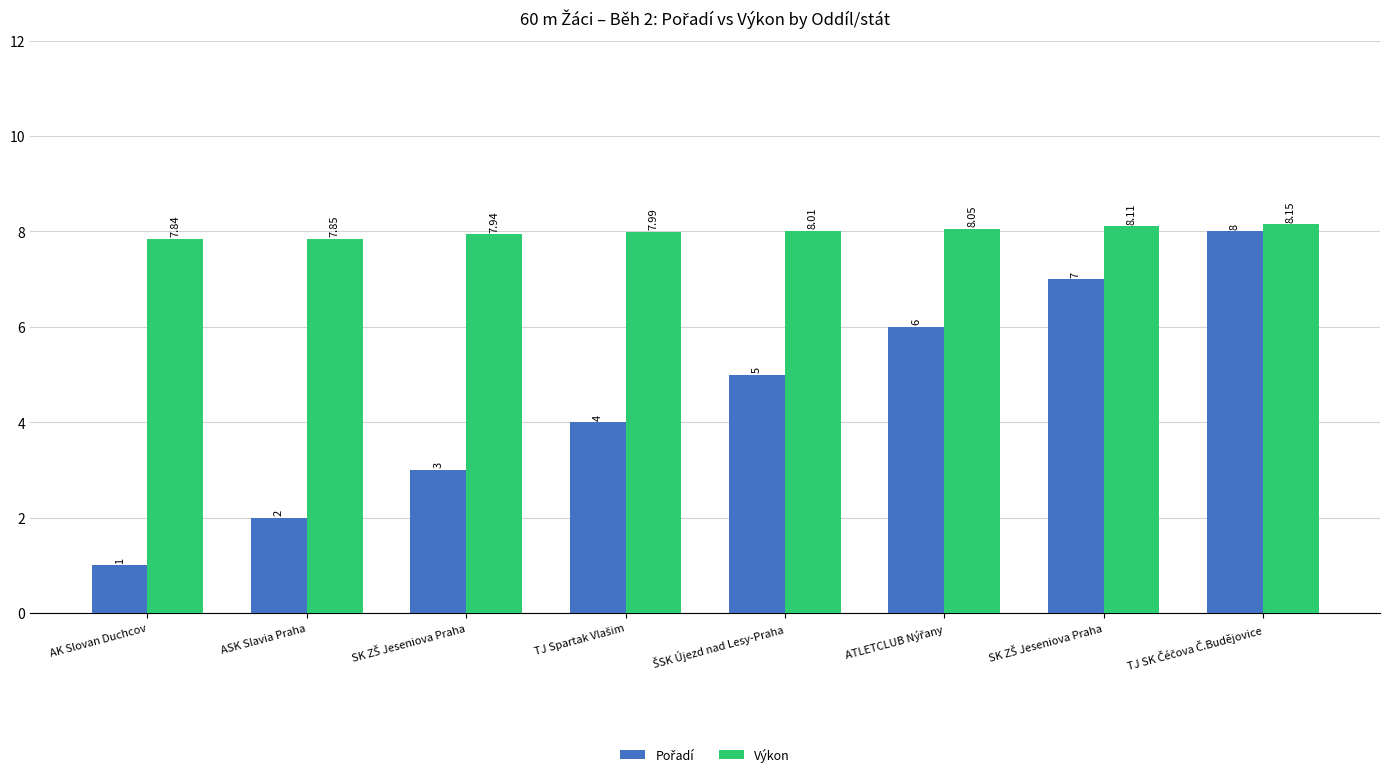

At TJ SK Čéčova Č.Budějovice, list the series in order from largest to smallest.

Výkon, Pořadí